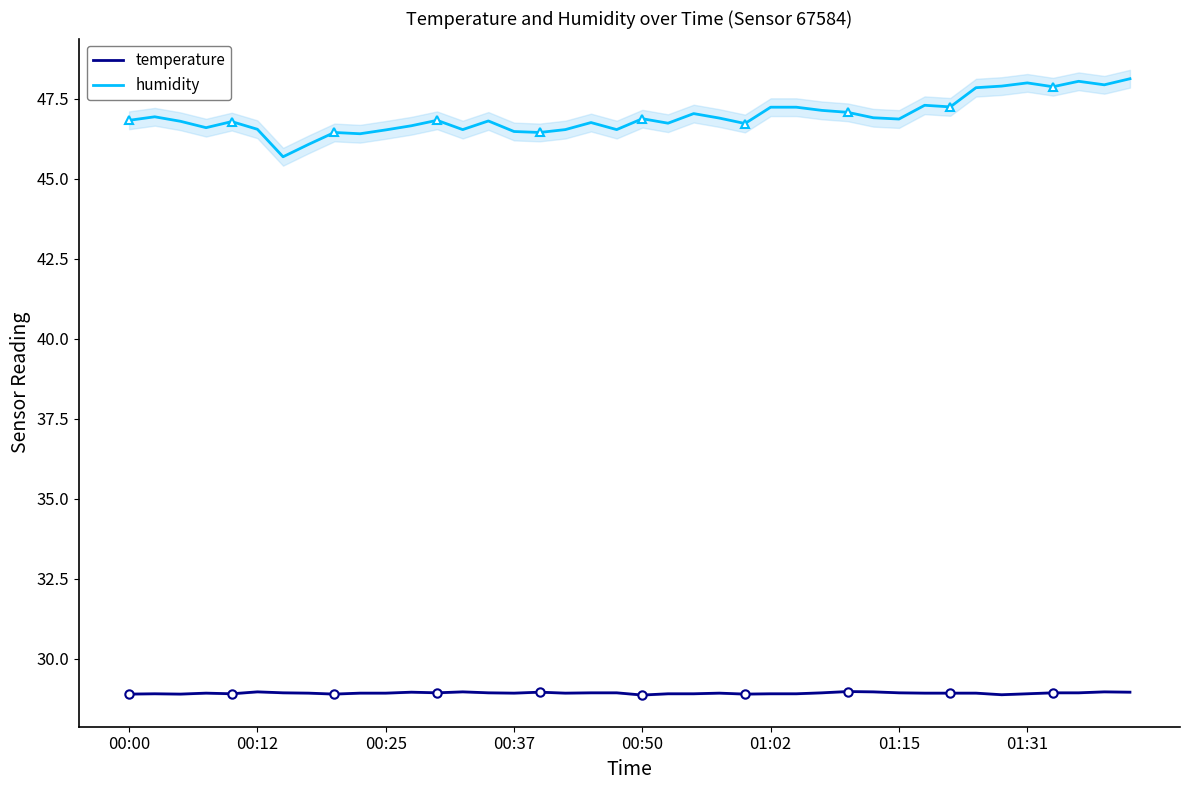

How many distinct data groups are displayed?

2